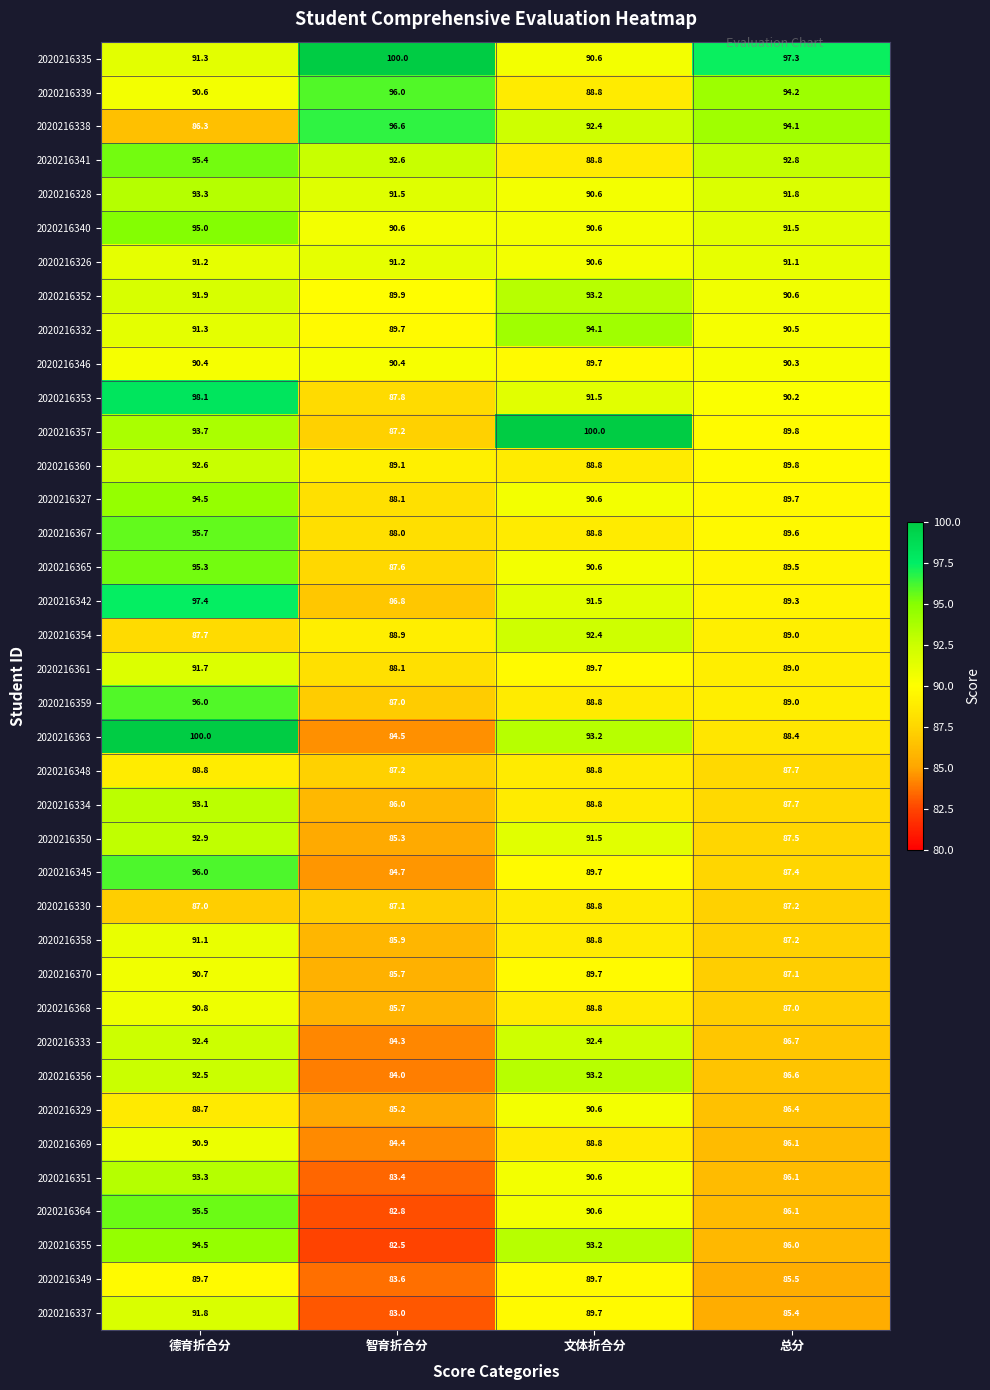

Where does the 2020216351 series first go above 90?

德育折合分